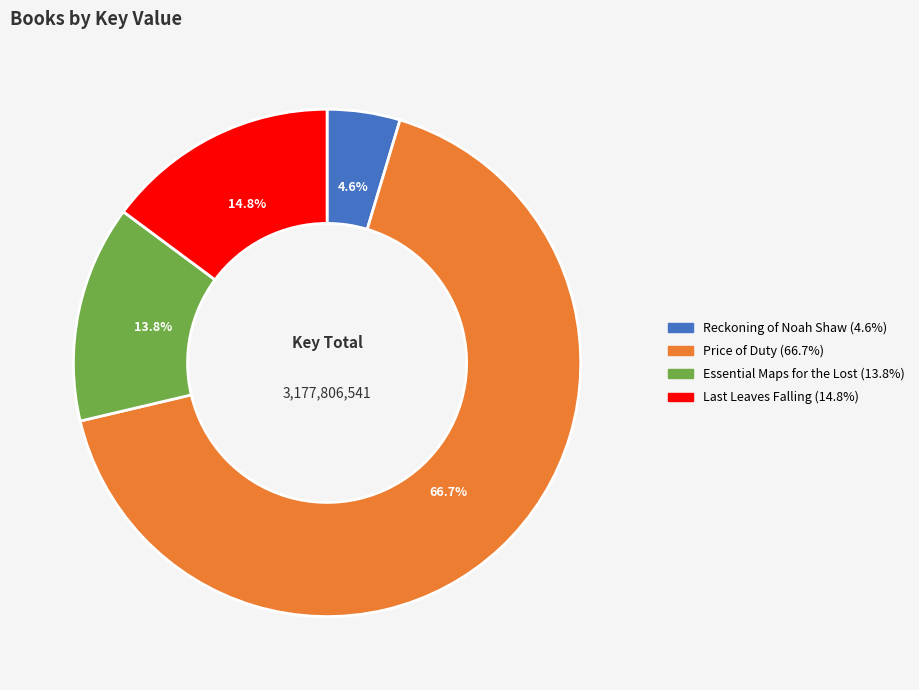

Rank the categories by value from lowest to highest.

Reckoning of Noah Shaw, Essential Maps for the Lost, Last Leaves Falling, Price of Duty